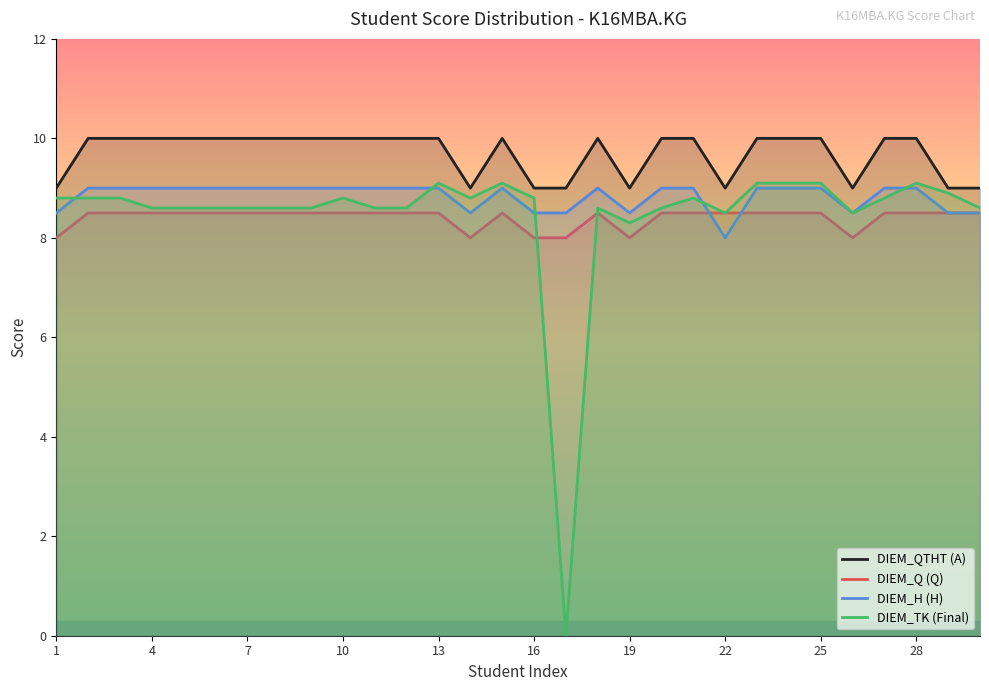

Count the DIEM_H (H) values in the range 8 to 9.

30